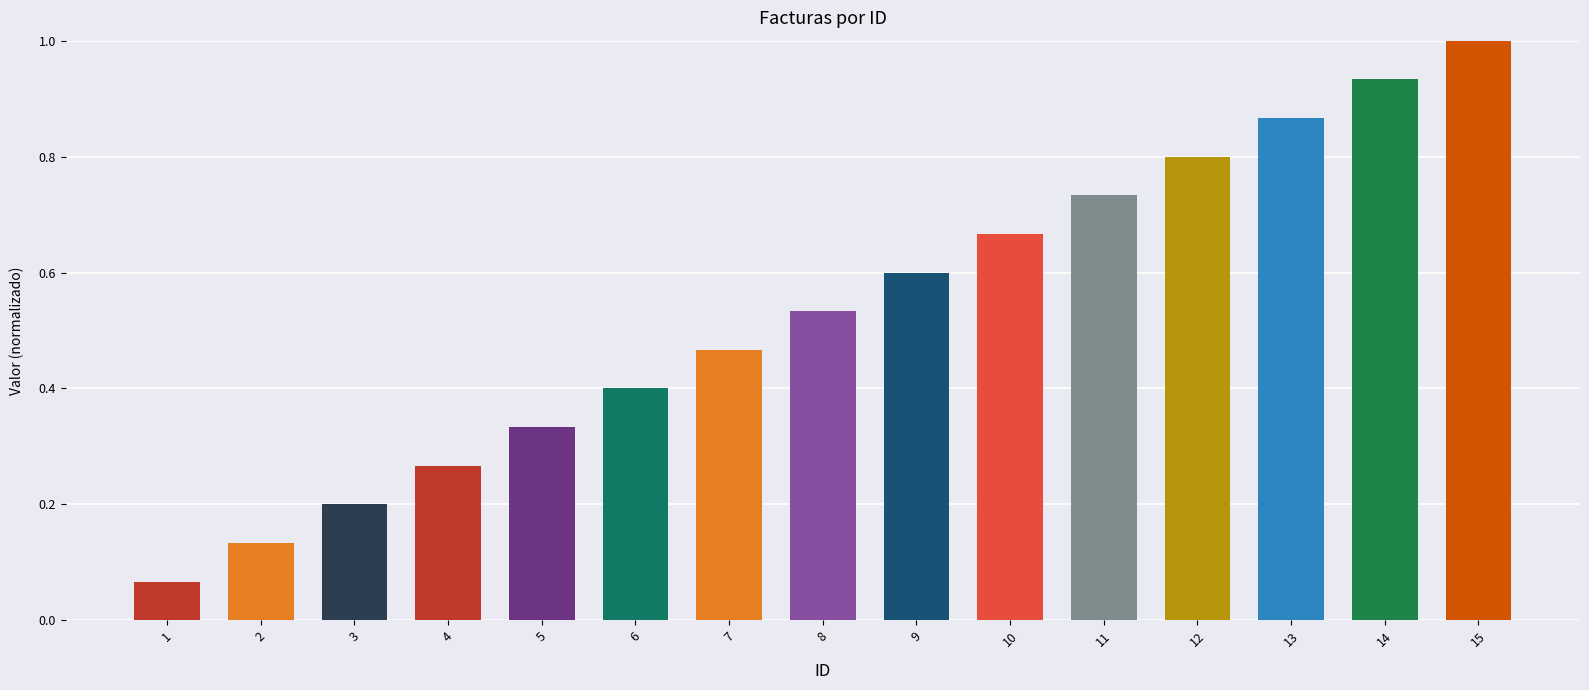

Does the chart contain stacked bars?

No